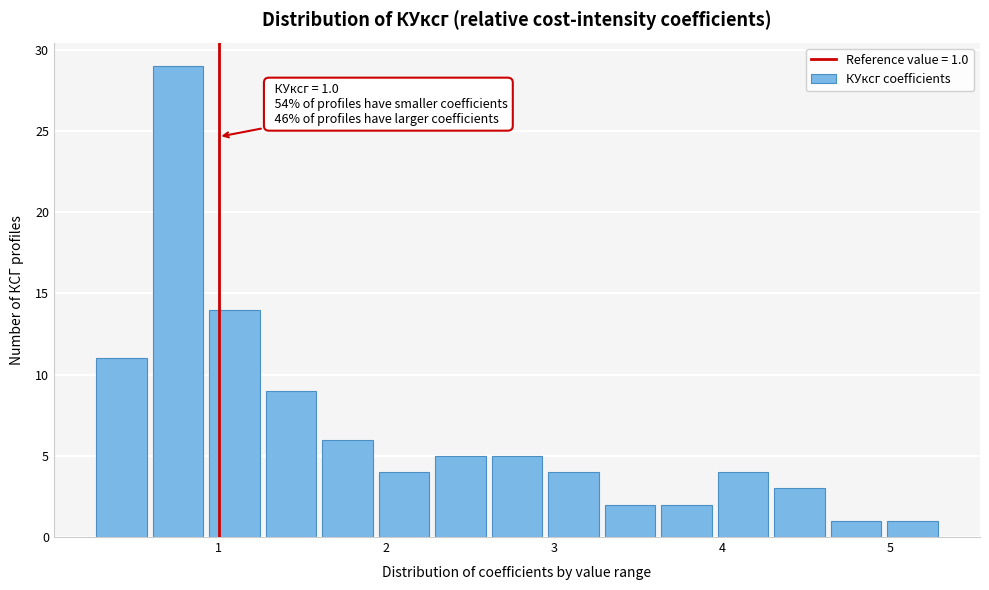

Around what value on the x-axis is the tallest bar? Give the approximate position of its centre, as read against the axis.

0.8